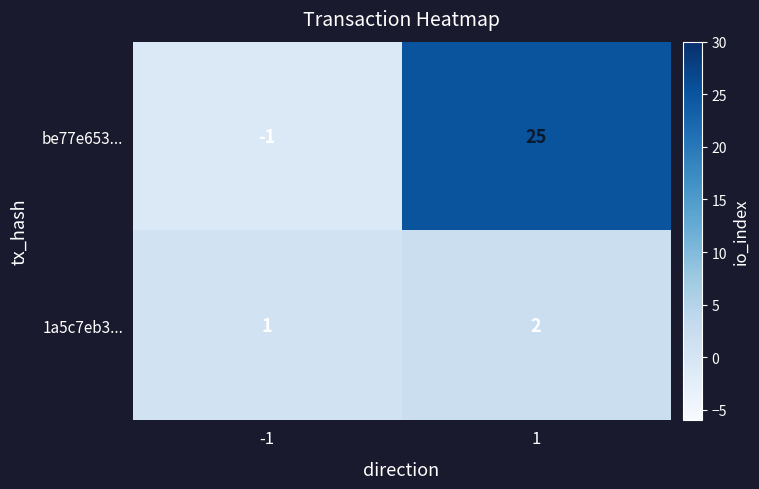

Is it true that 1a5c7eb3... equals 1 at -1?

True